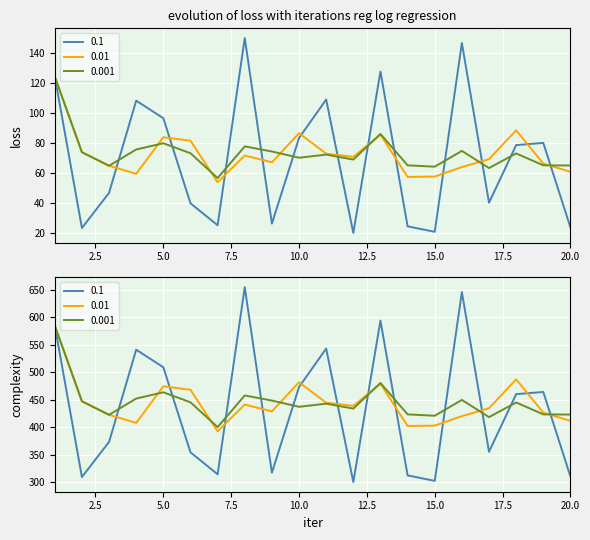

What is the average value?

436